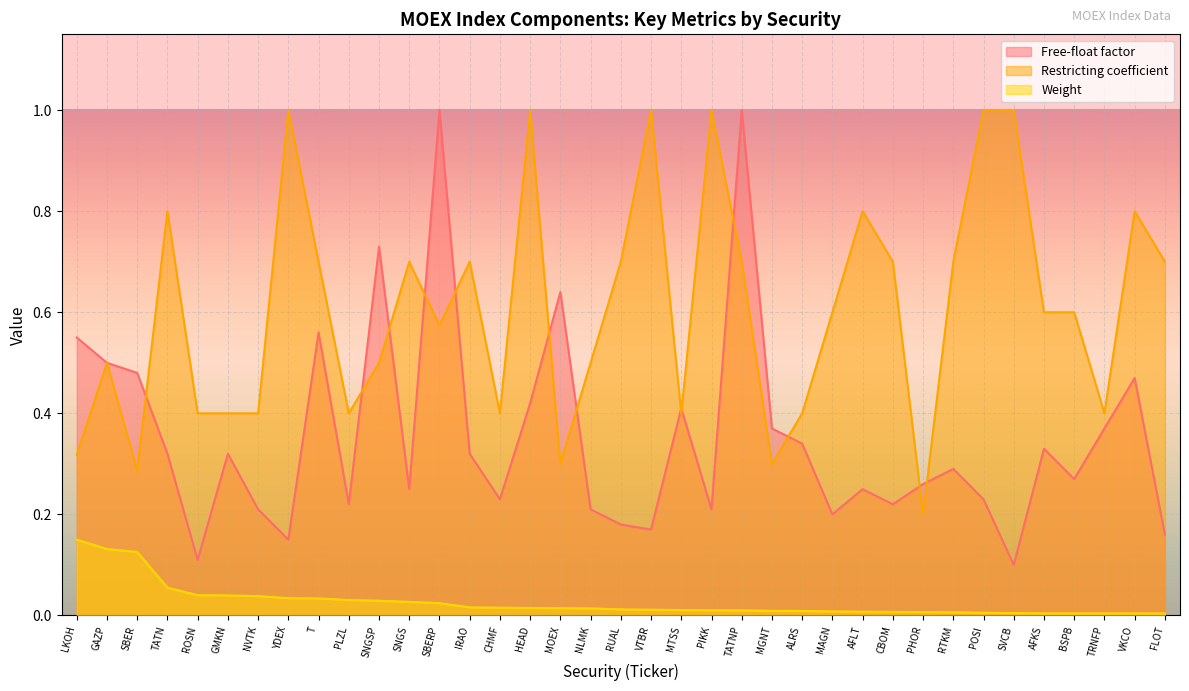

The value of Weight at SNGS is 0.0. True or false?

False